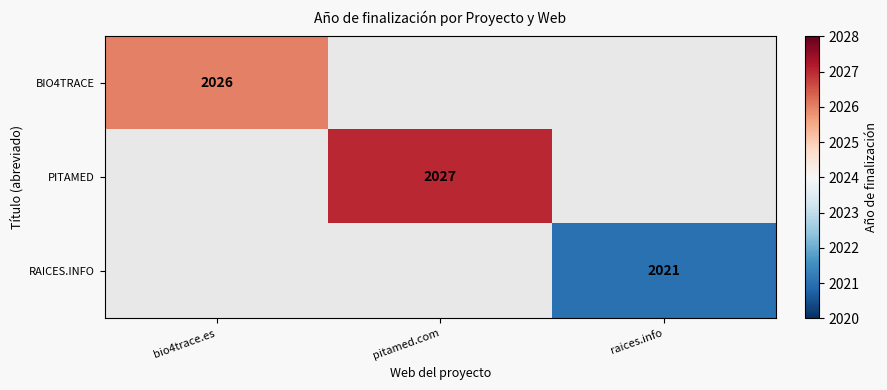

The RAICES.INFO series shows 2021 at raices.info. True or false?

True